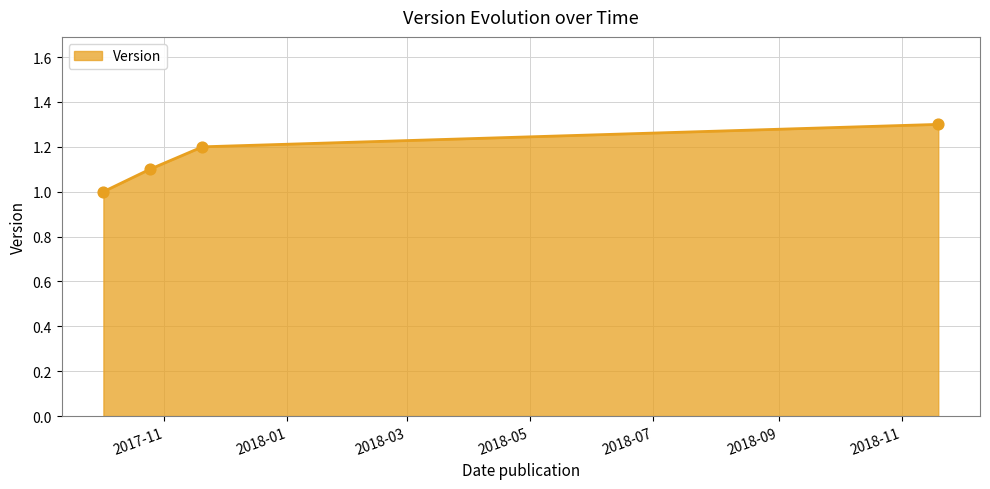

What is the smallest value displayed?

1.0